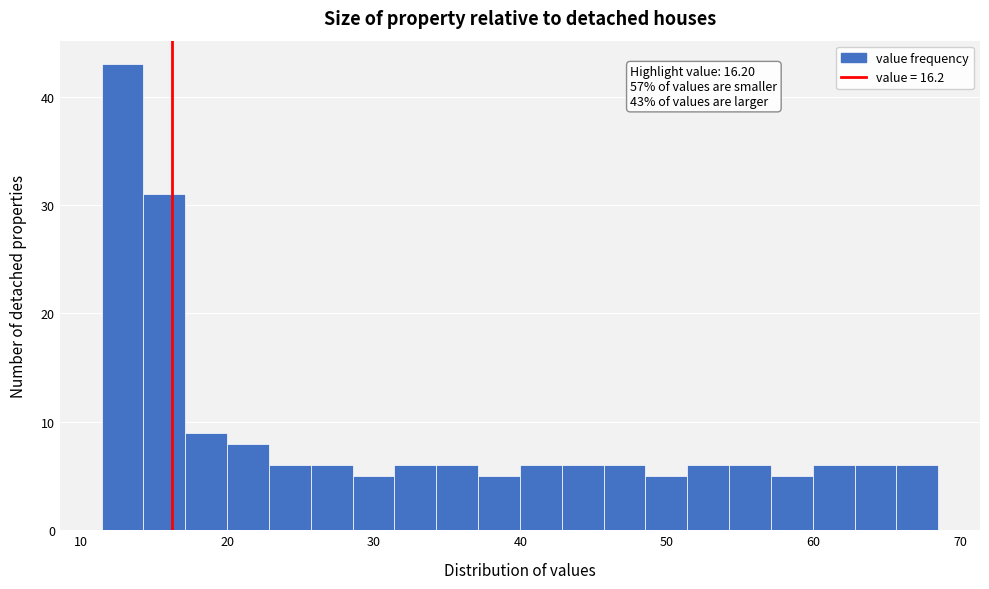

Read against the x-axis, roughly where is the centre of the tallest bar?

13